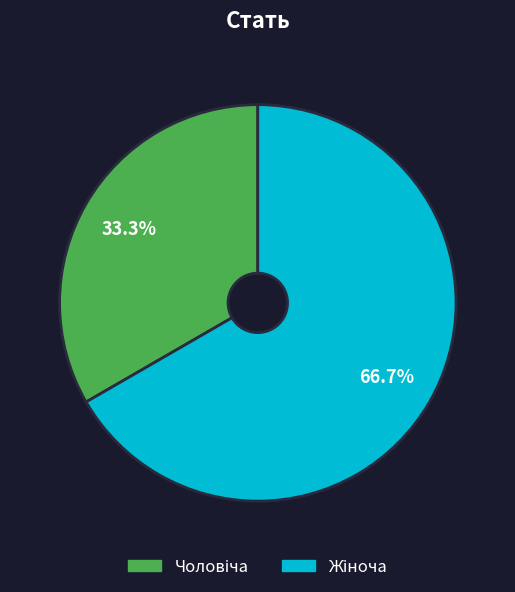

Is there a majority slice in this chart?

Yes